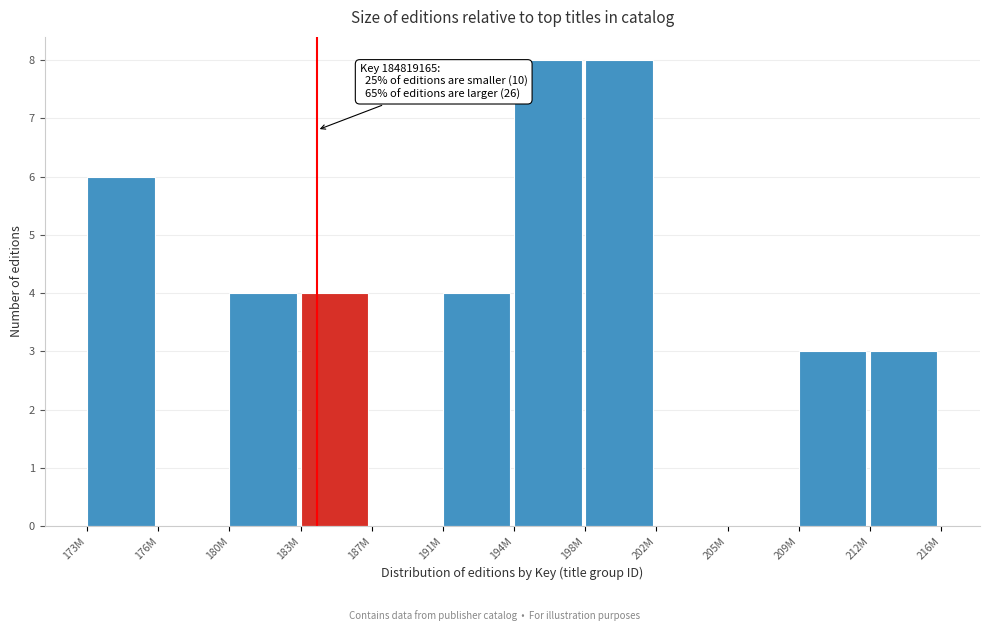

Reading left to right, what are all the values shown in this chart?

173M=6	176M=0	180M=4	183M=4	187M=0	191M=4	194M=8	198M=8	202M=0	205M=0	209M=3	212M=3